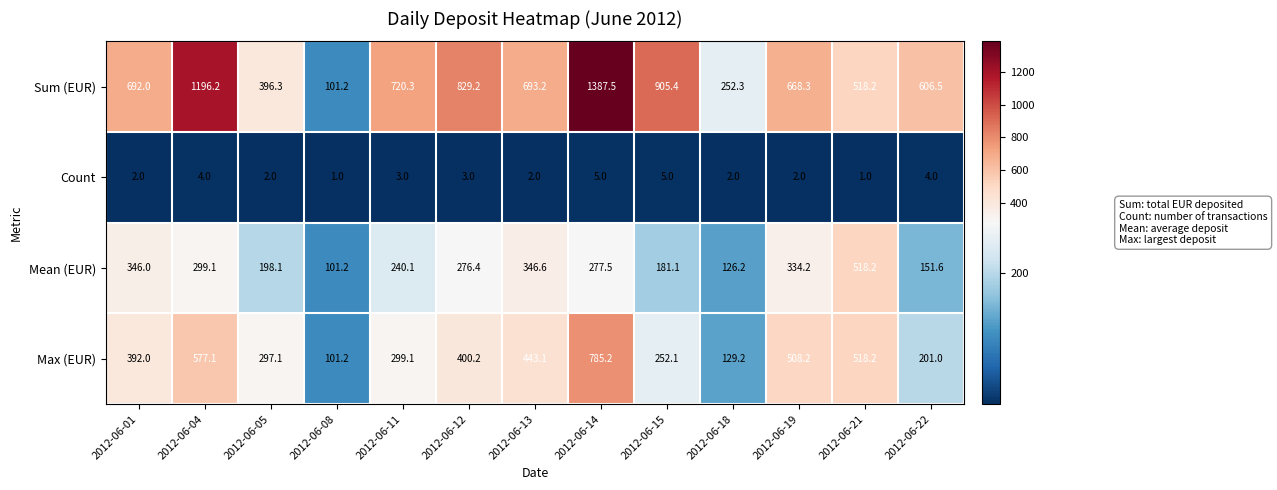

What is the difference between the maximum and second lowest values in the Count series?

4.0